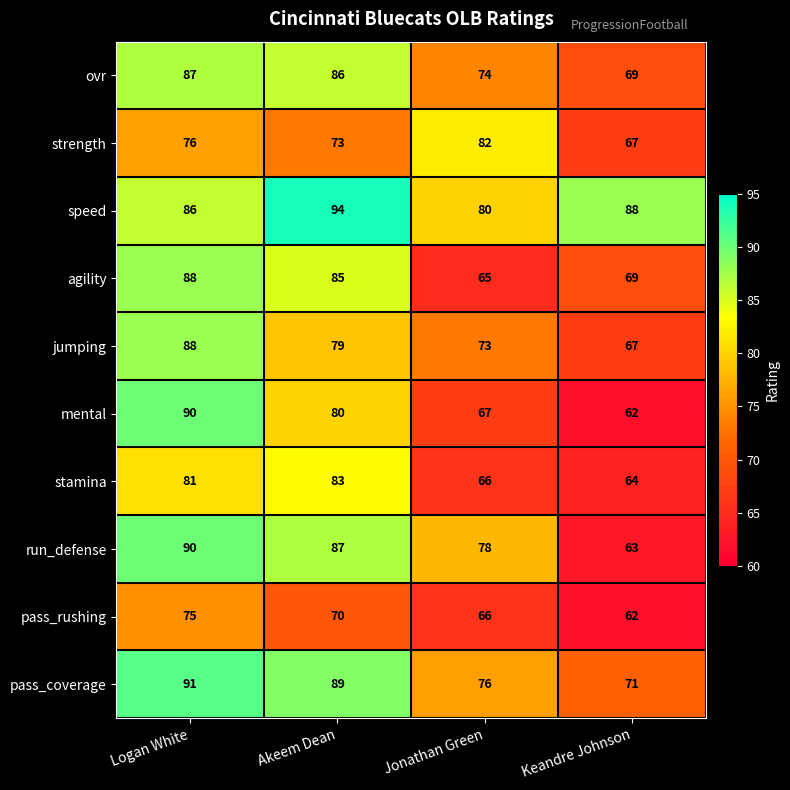

What value does the strength series have at Keandre Johnson, to the nearest 10?

70